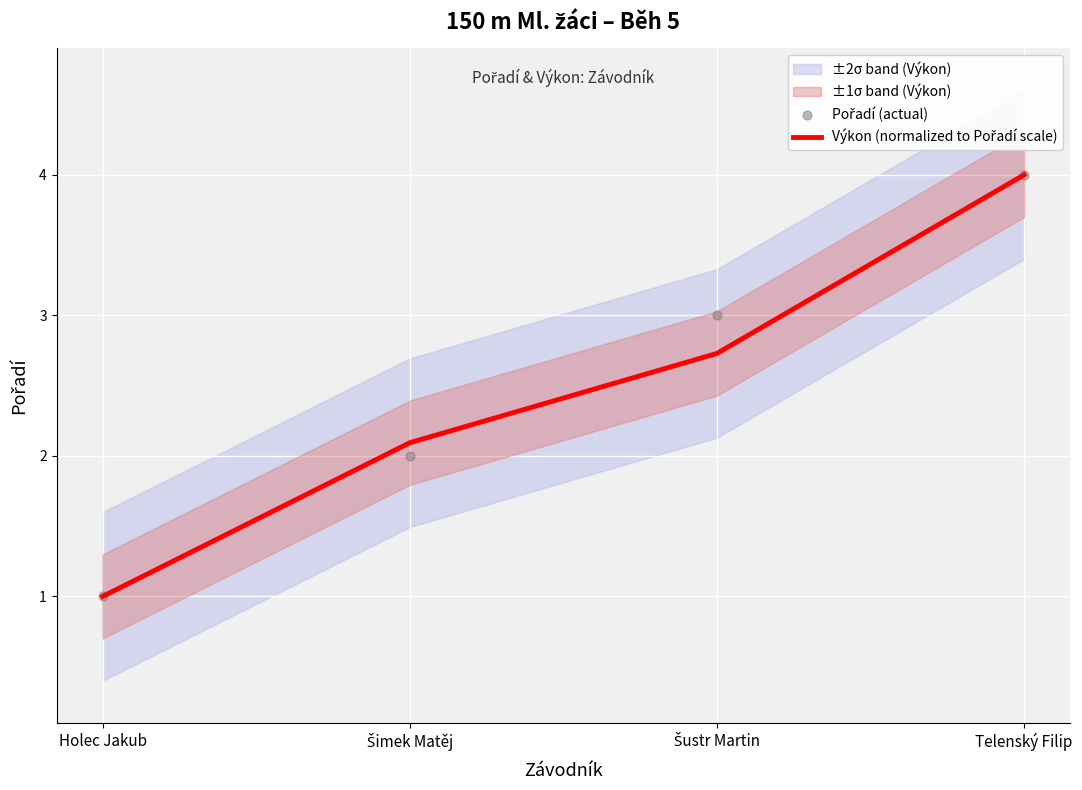

Which series has the largest total across all categories?

Pořadí (actual)